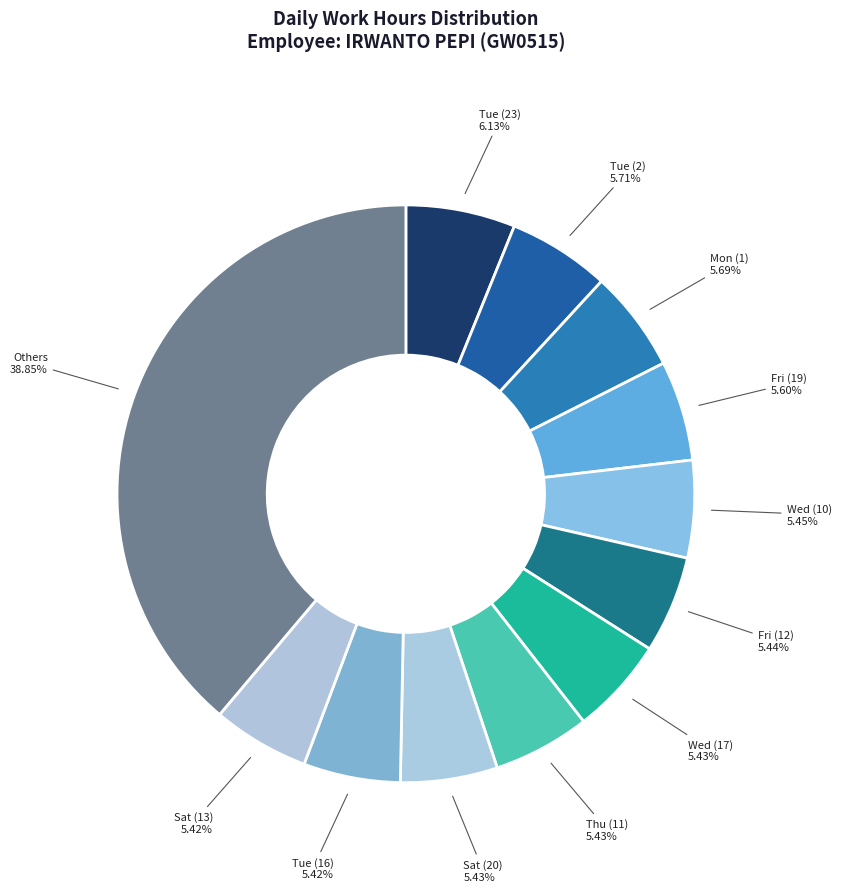

Does Sat (13) account for over 50% of the chart?

No